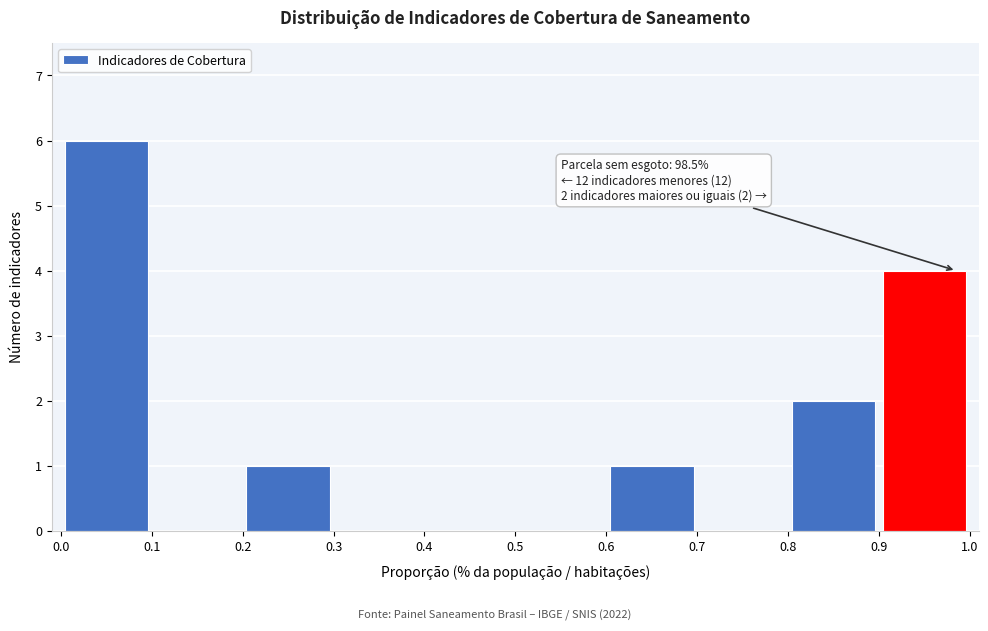

Which range on the x-axis has the tallest bar?

0.0 to 0.1